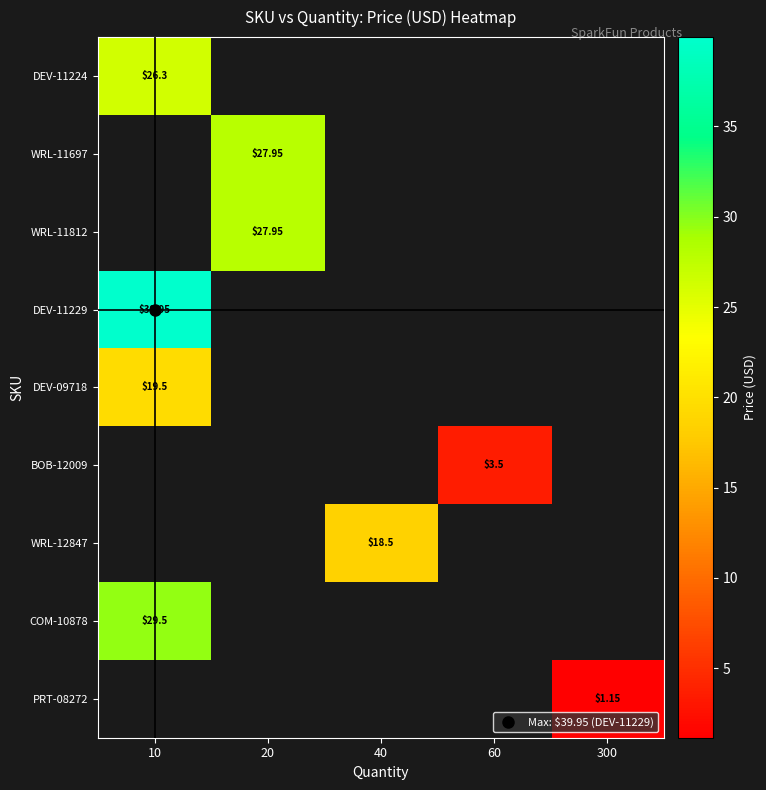

At how many categories does at least one series exceed 22?

2